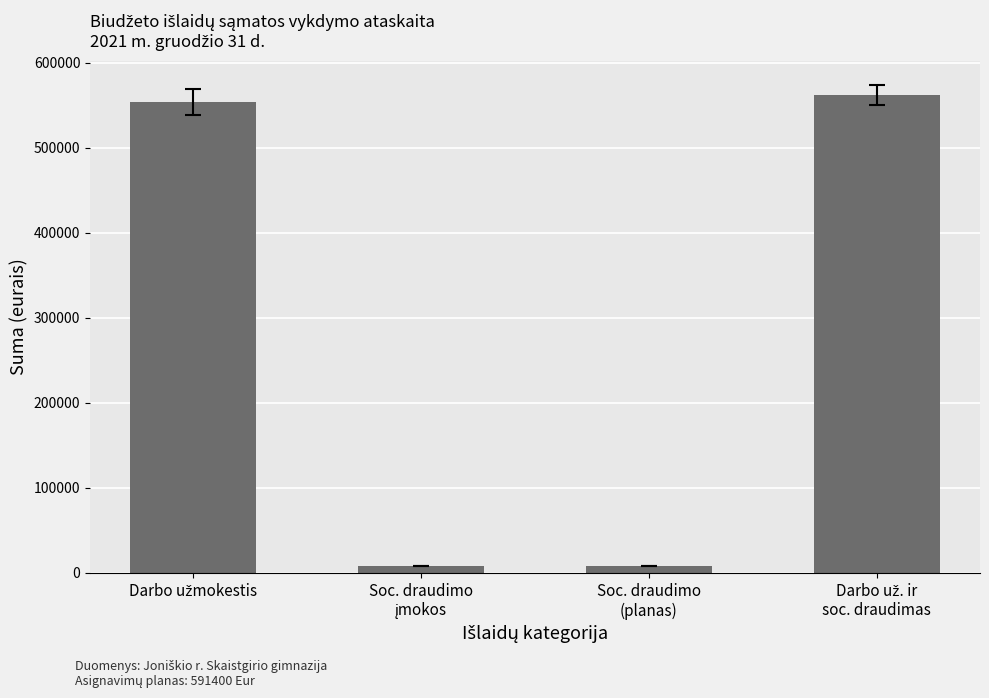

What is the sum of all values?

1132576.4